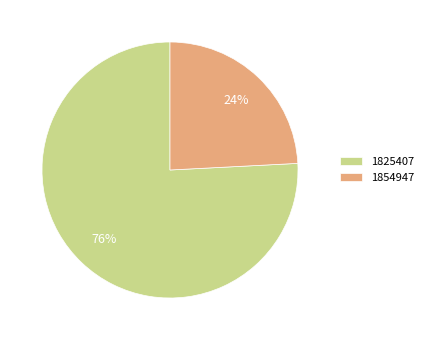

What percentage is the 1854947 slice, to the nearest percent?

24%